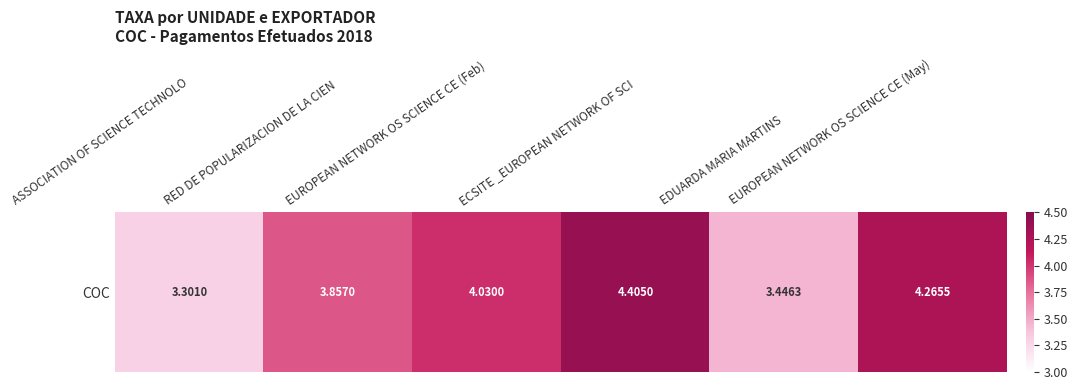

How many values are below 4?

3